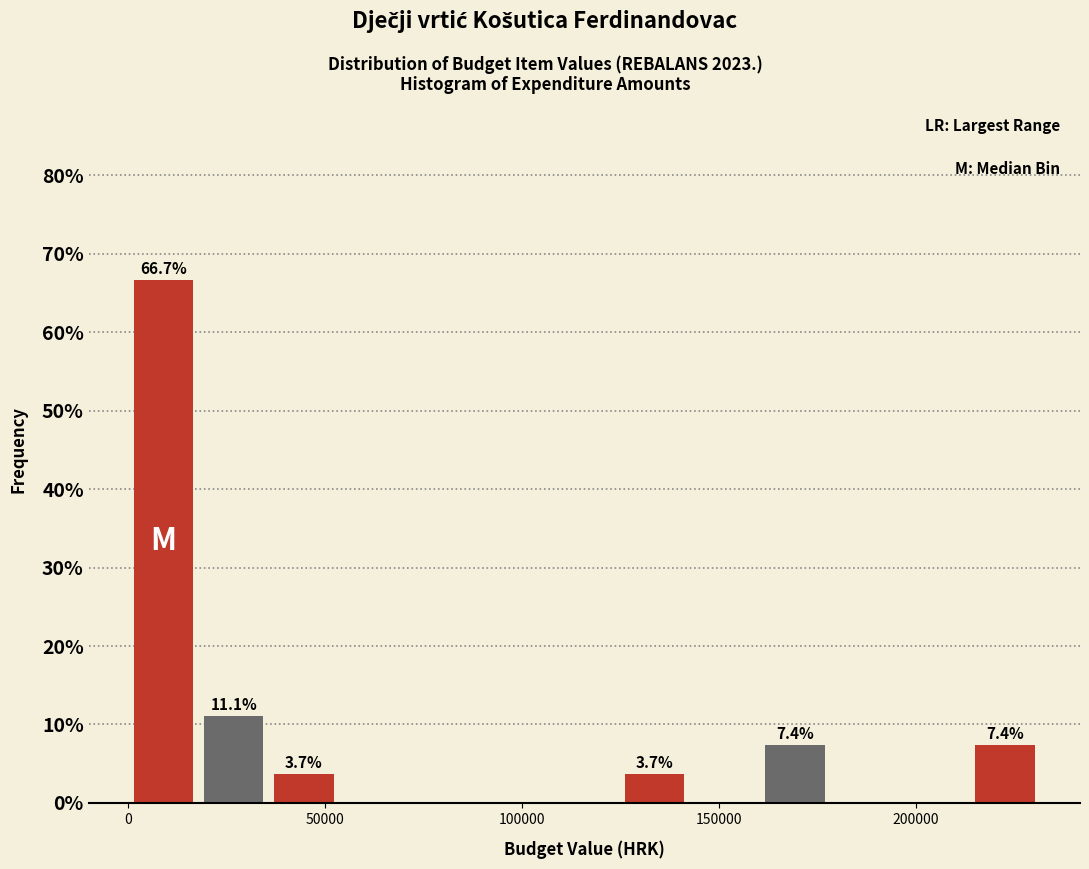

Read against the x-axis, roughly where is the centre of the tallest bar?

10000